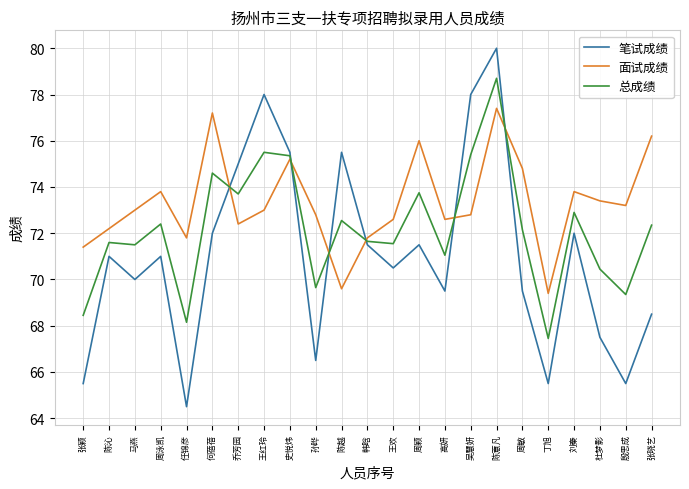

List the series in order of their peak value, lowest first.

面试成绩, 总成绩, 笔试成绩